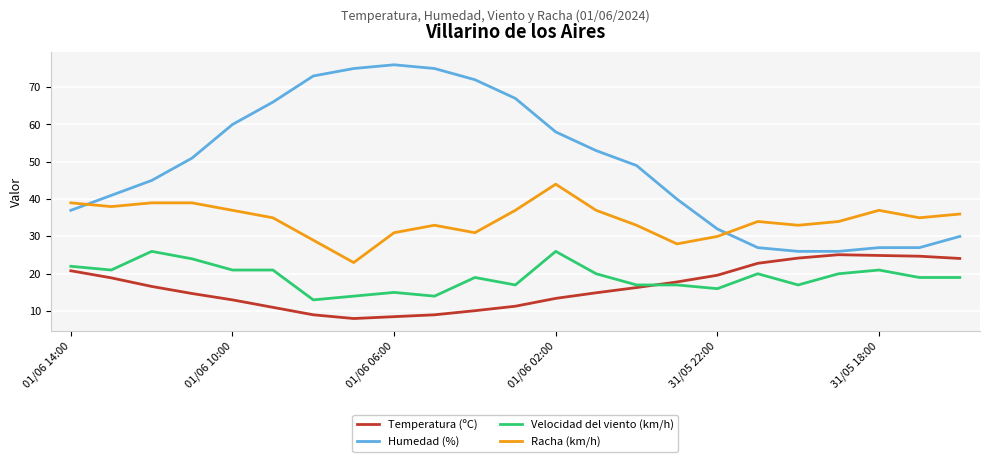

True or false: Humedad (%) and Temperatura (ºC) cross at least once.

False